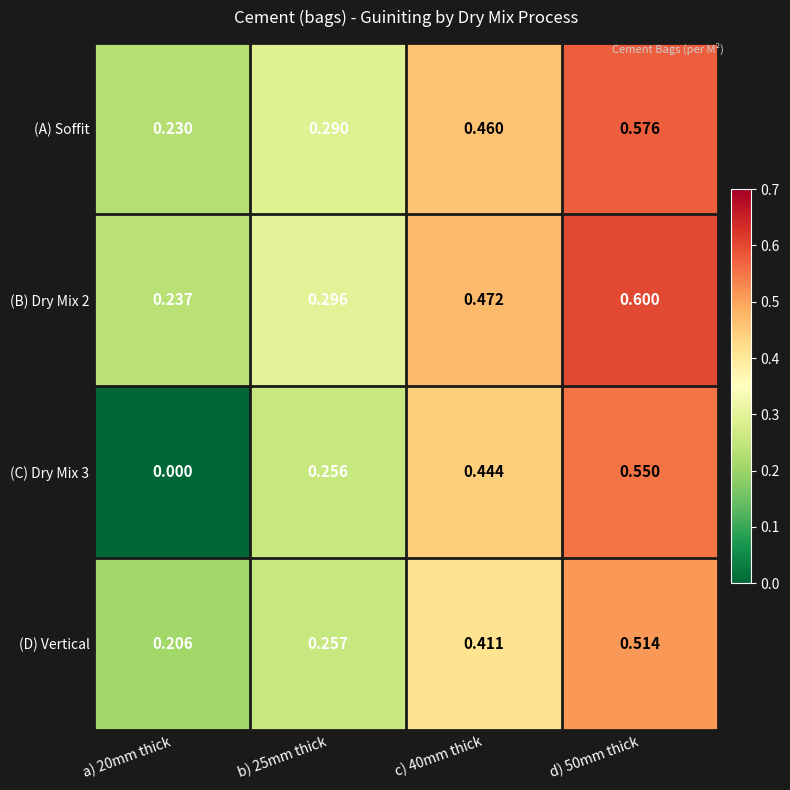

Is the value of (B) Dry Mix 2 at d) 50mm thick greater than the value of (C) Dry Mix 3 at d) 50mm thick?

Yes